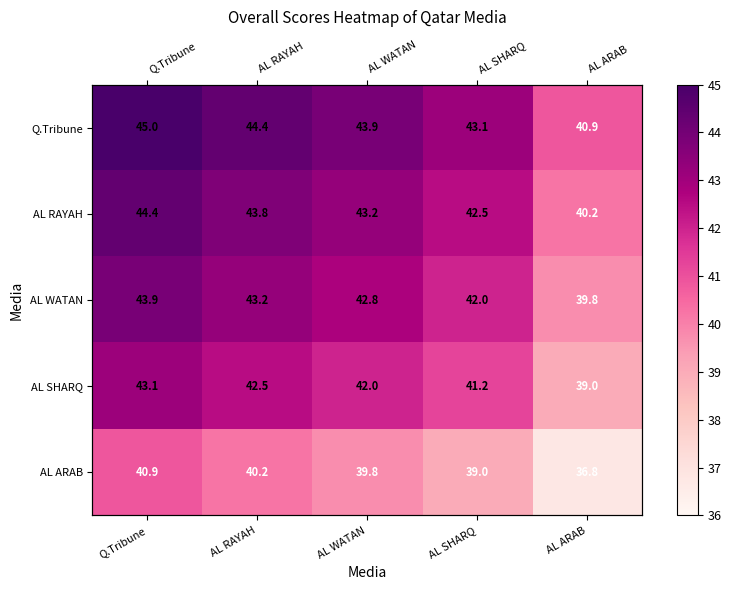

At which category does the chart reach its minimum across all series?

AL ARAB